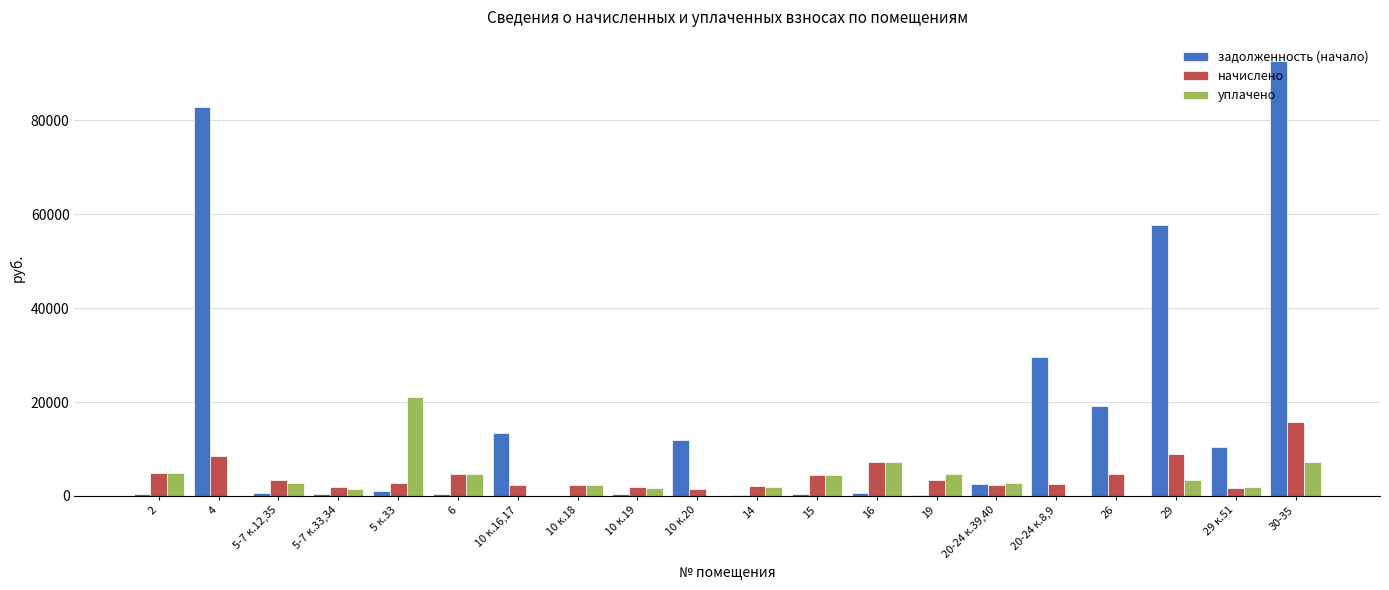

Is the value of задолженность (начало) at 29 greater than the value of уплачено at 6?

Yes